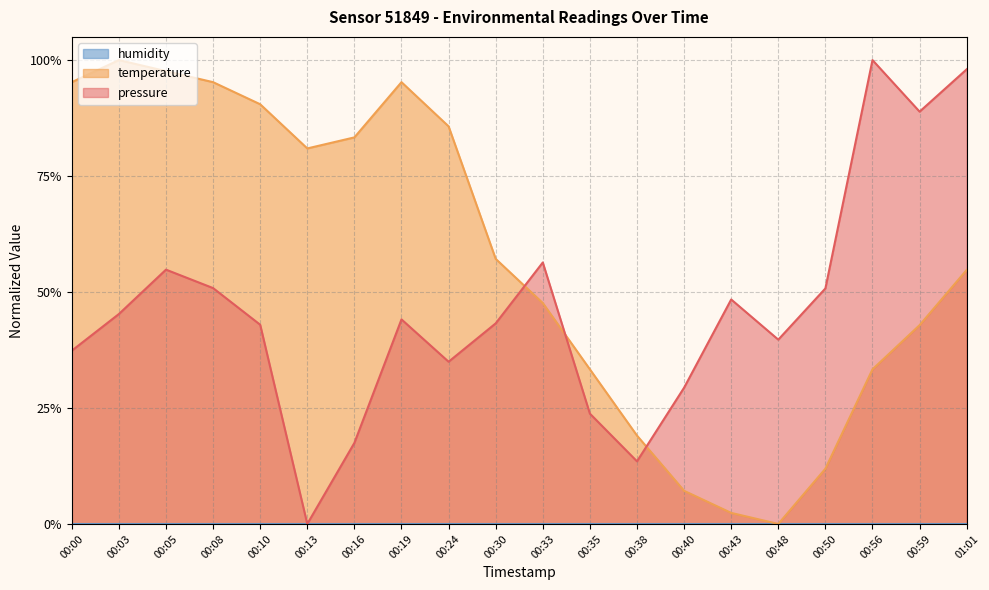

True or false: pressure and temperature intersect in this chart.

True